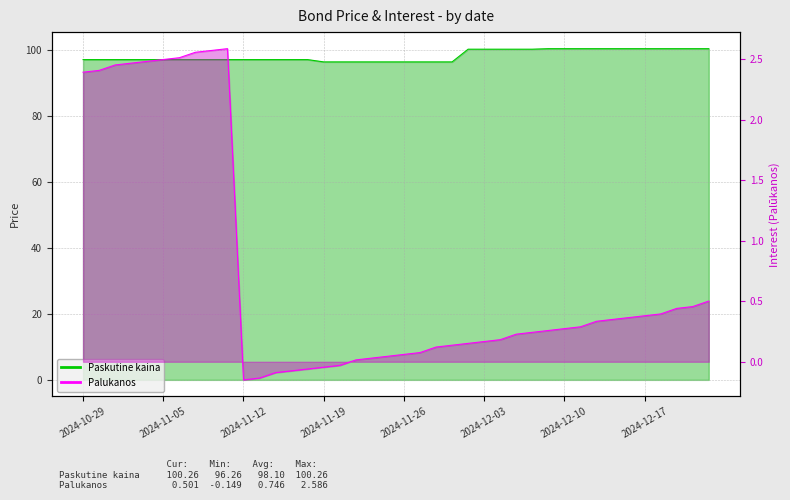

Where is the first local minimum for Palukanos?

2024-11-12